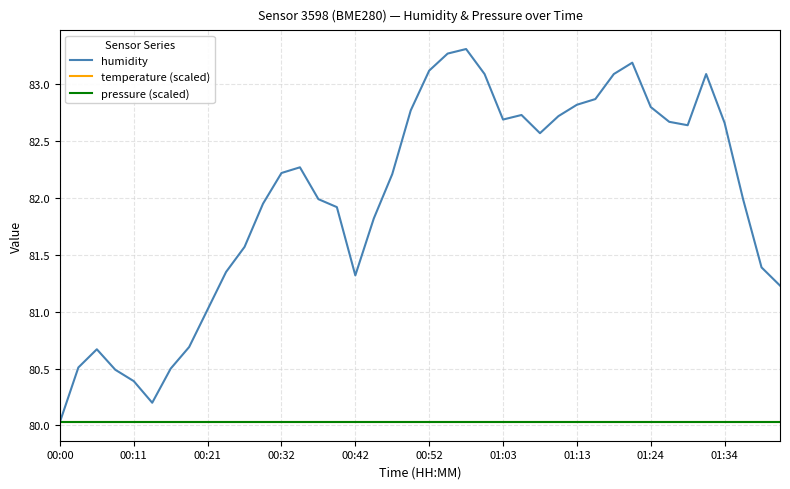

Does the chart display data point markers on the line(s)?

No